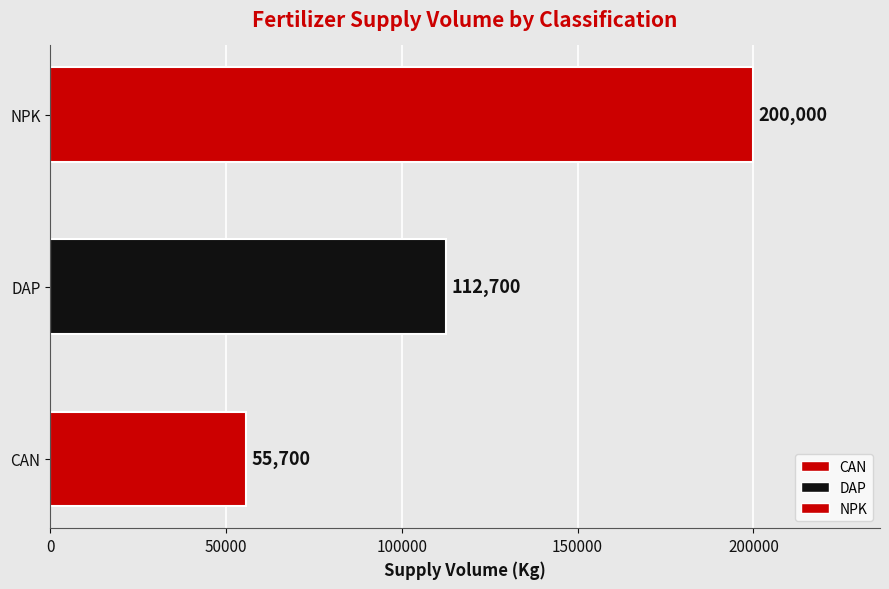

How many bars are there in total?

3